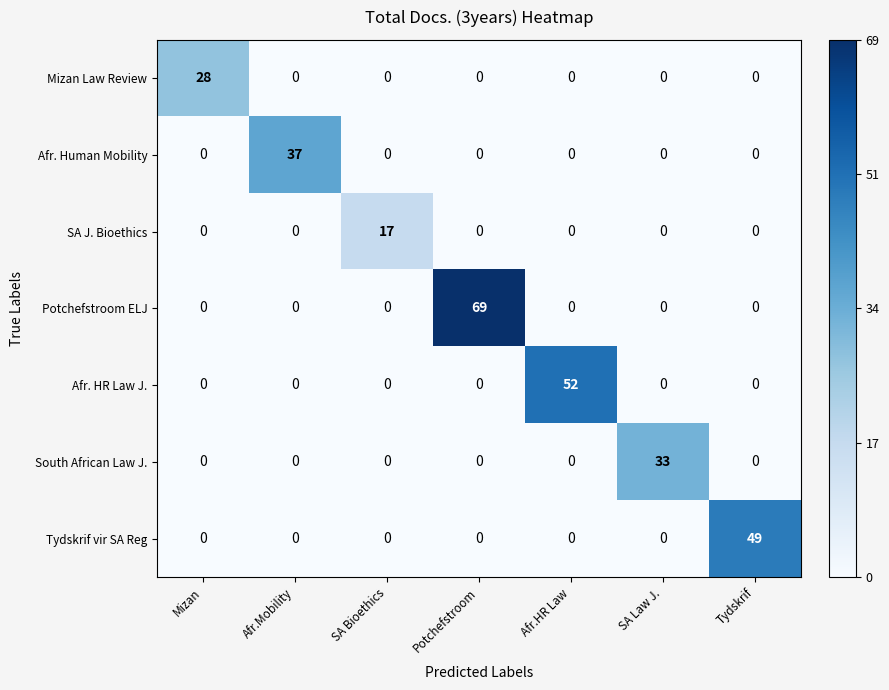

What is the approximate value of Potchefstroom ELJ at Potchefstroom?

69